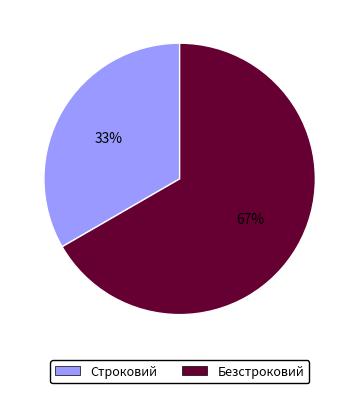

Combined, do Строковий and Безстроковий account for over 50%?

Yes